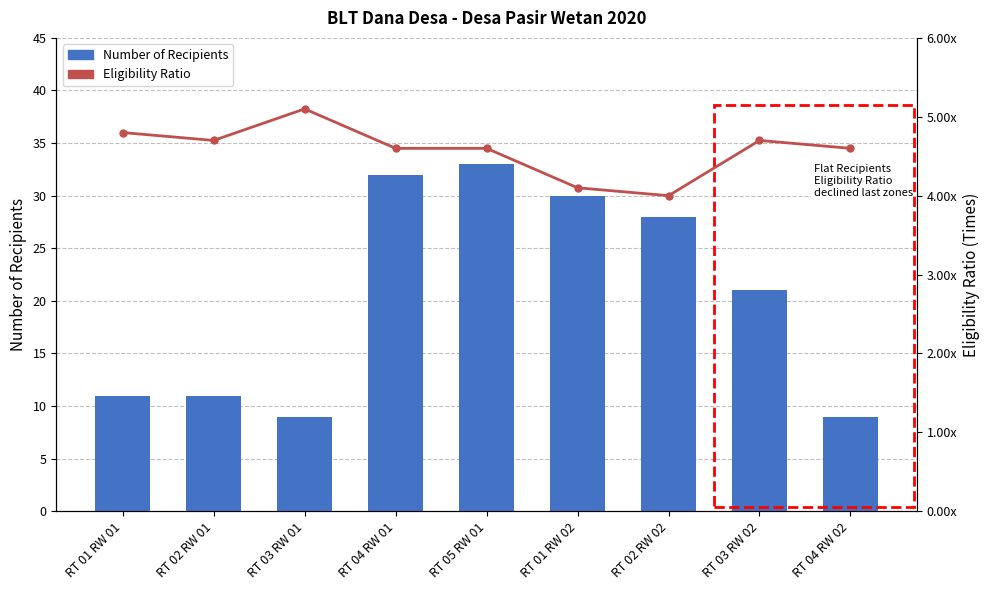

At which category does the chart reach its minimum across all series?

RT 02 RW 02